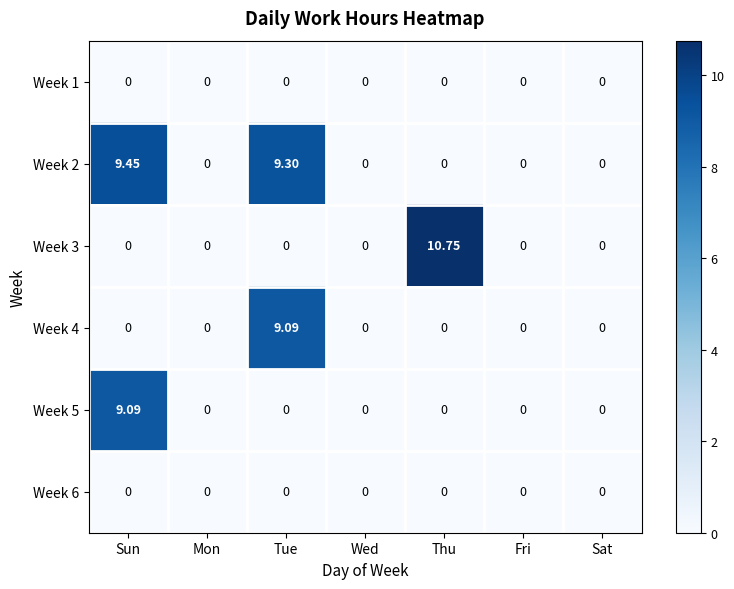

Between Sun and Thu, which series saw the biggest shift?

Week 3